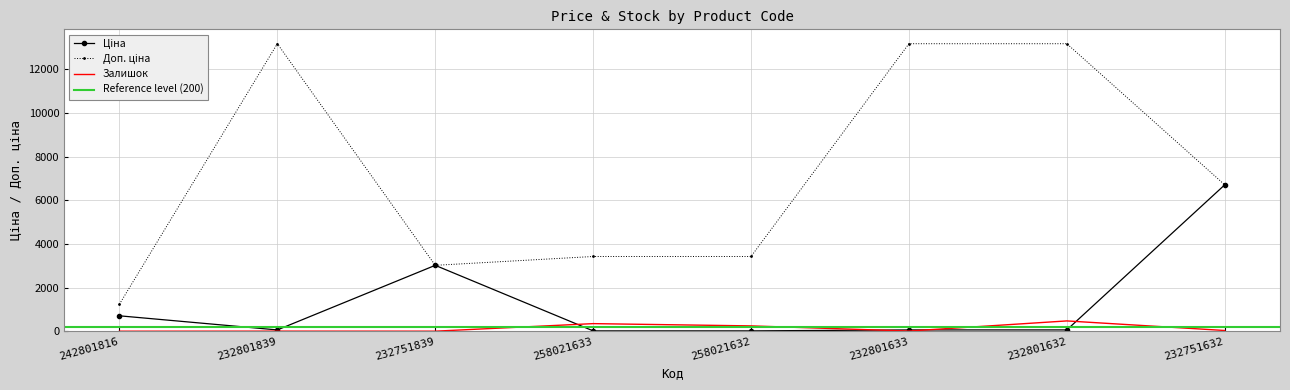

Rank the categories by Ціна value from lowest to highest.

258021633, 258021632, 232801839, 232801633, 232801632, 242801816, 232751839, 232751632